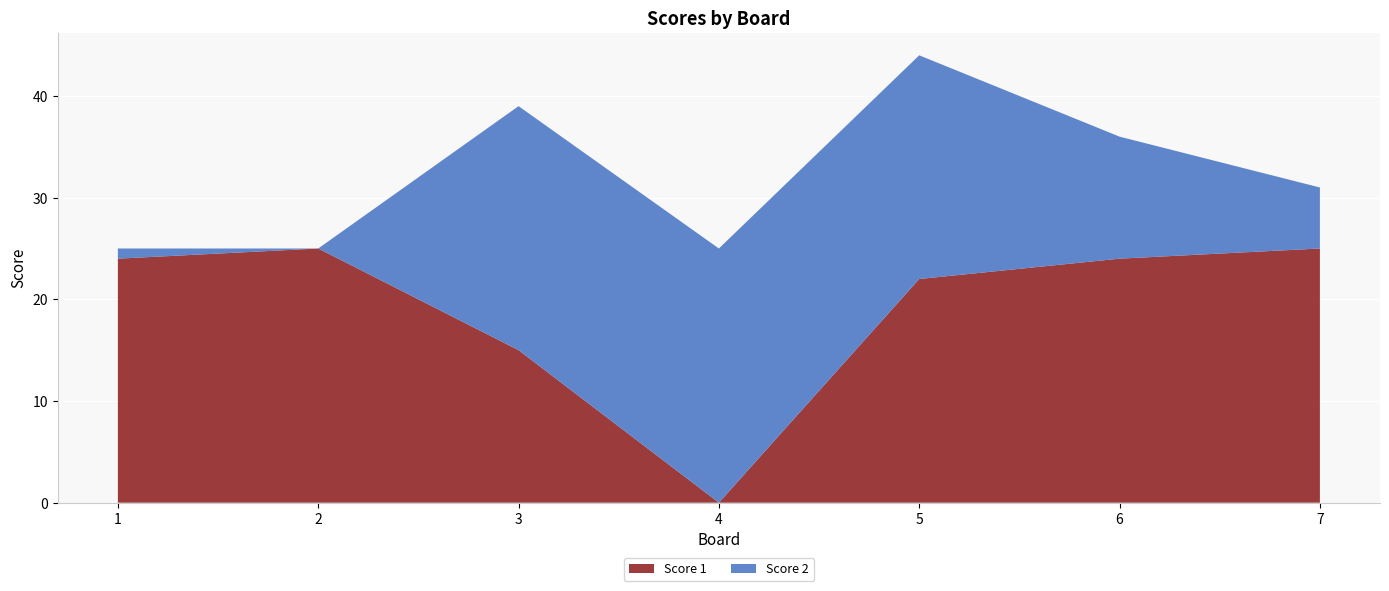

Reading left to right, transcribe all the data shown in this chart.

Score 1: 24	25	15	0	22	24	25
Score 2: 1	0	24	25	22	12	6